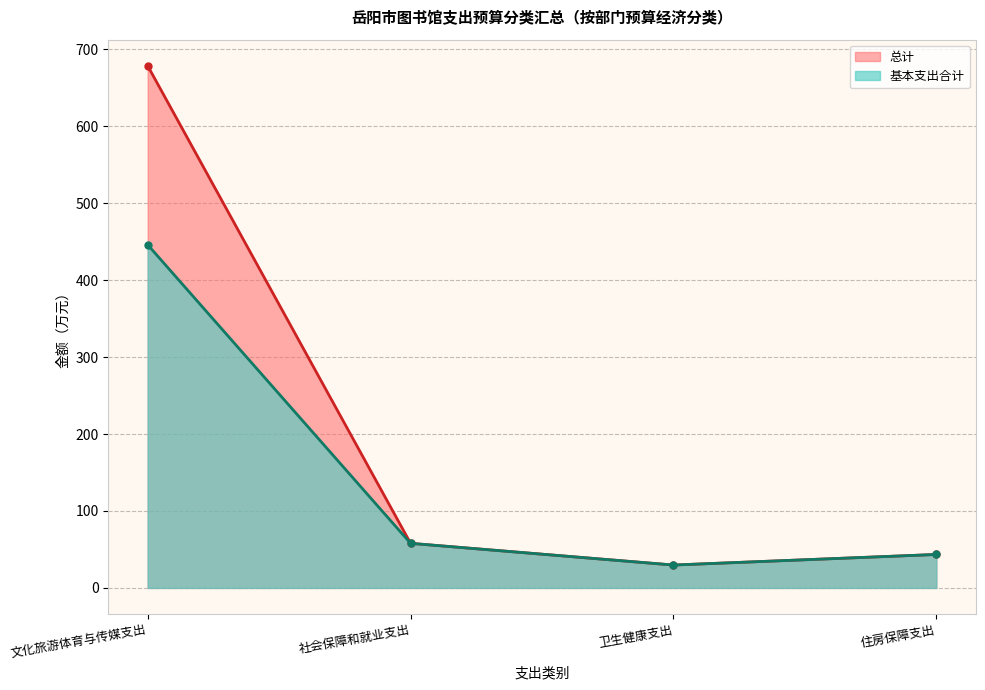

Is the value of 总计 at 卫生健康支出 greater than the value of 基本支出合计 at 住房保障支出?

No